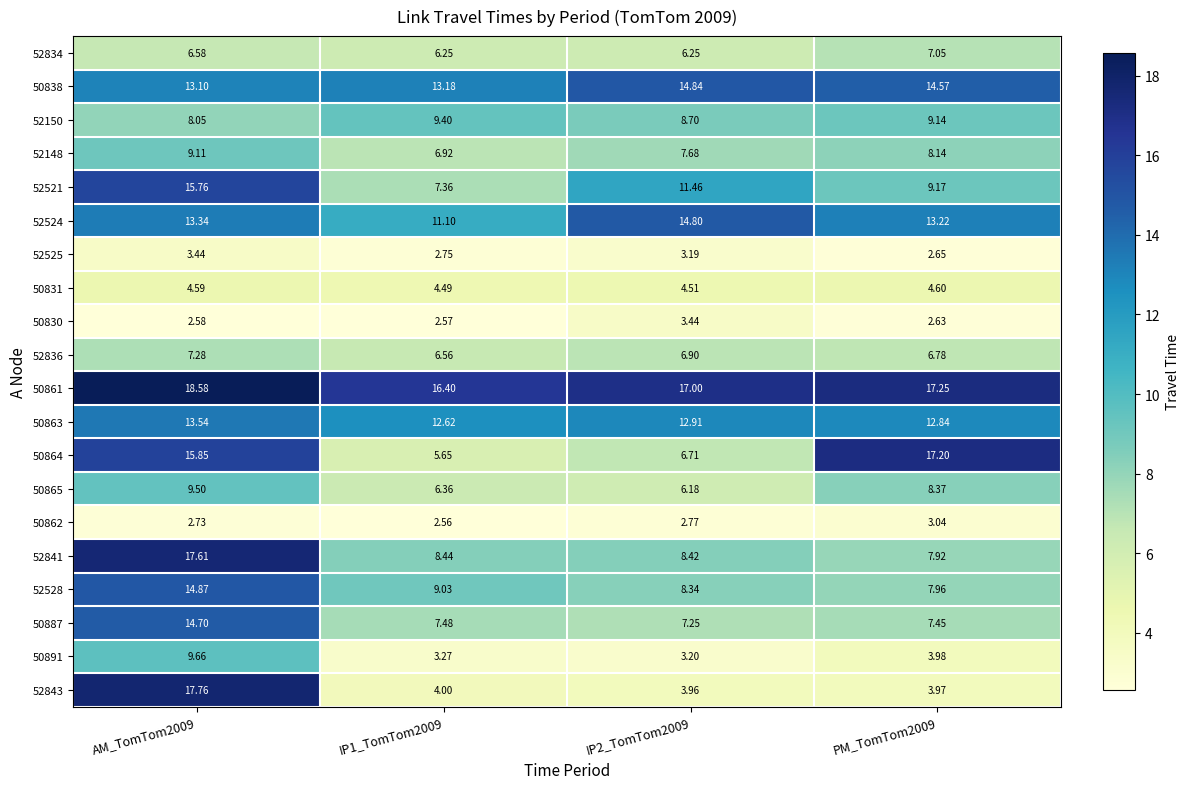

Is the value of 50861 at IP2_TomTom2009 greater than the value of 52525 at AM_TomTom2009?

Yes